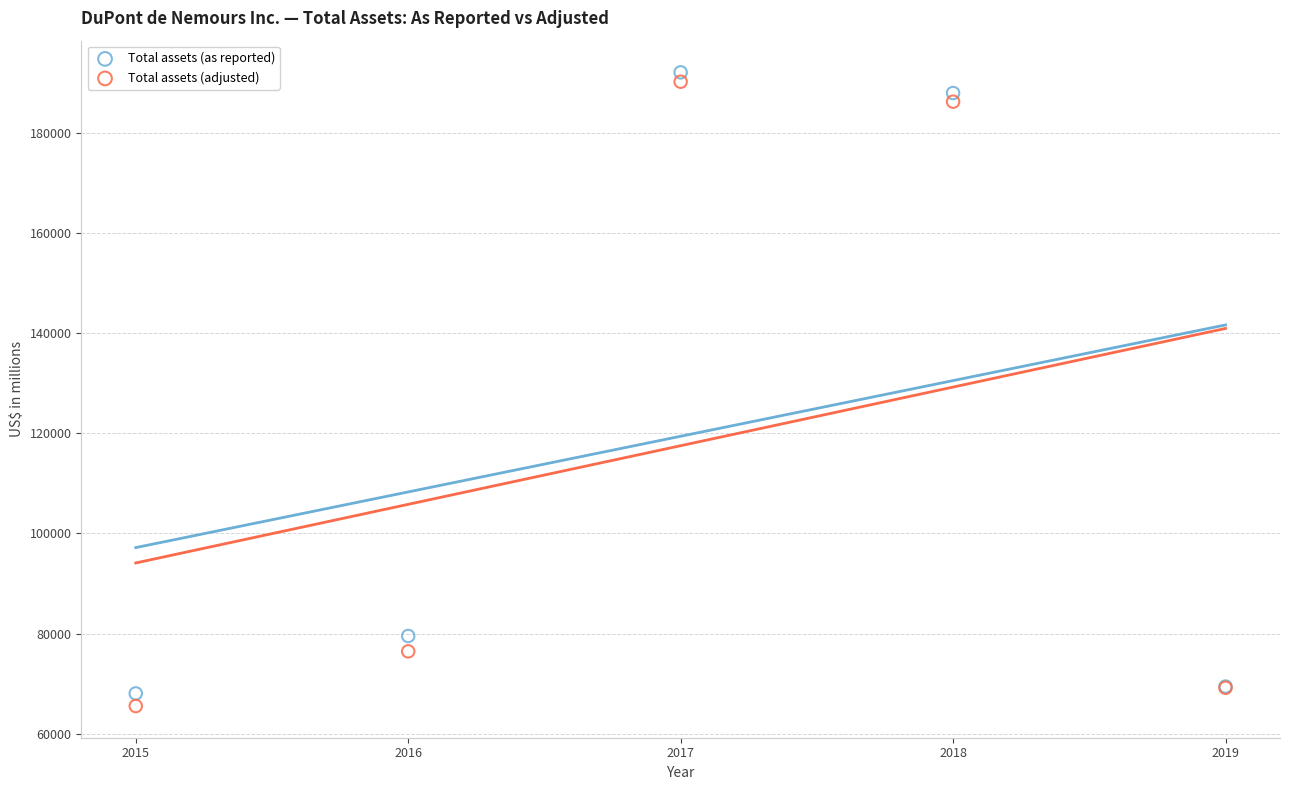

In the Total assets (adjusted) series, what Y value is closest to 127900?

76432